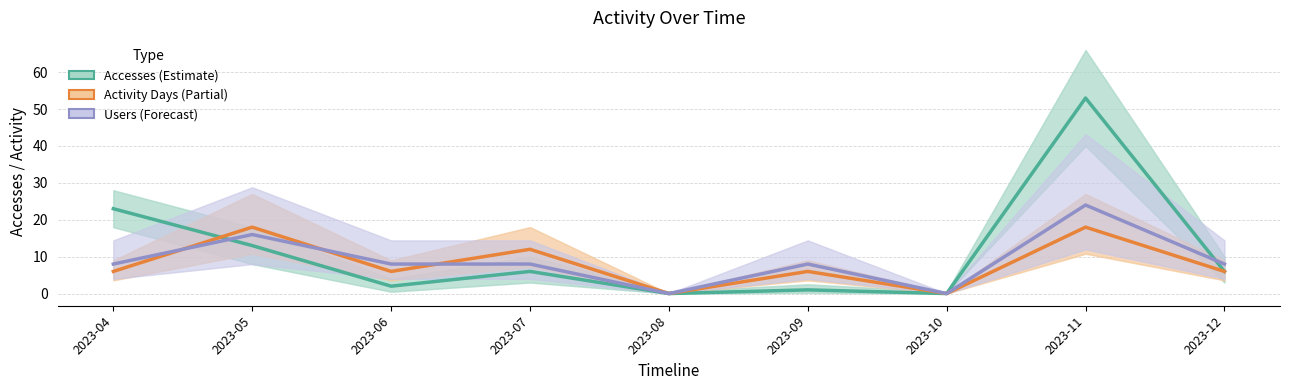

Which series has the widest spread of values?

Accesses (Estimate)